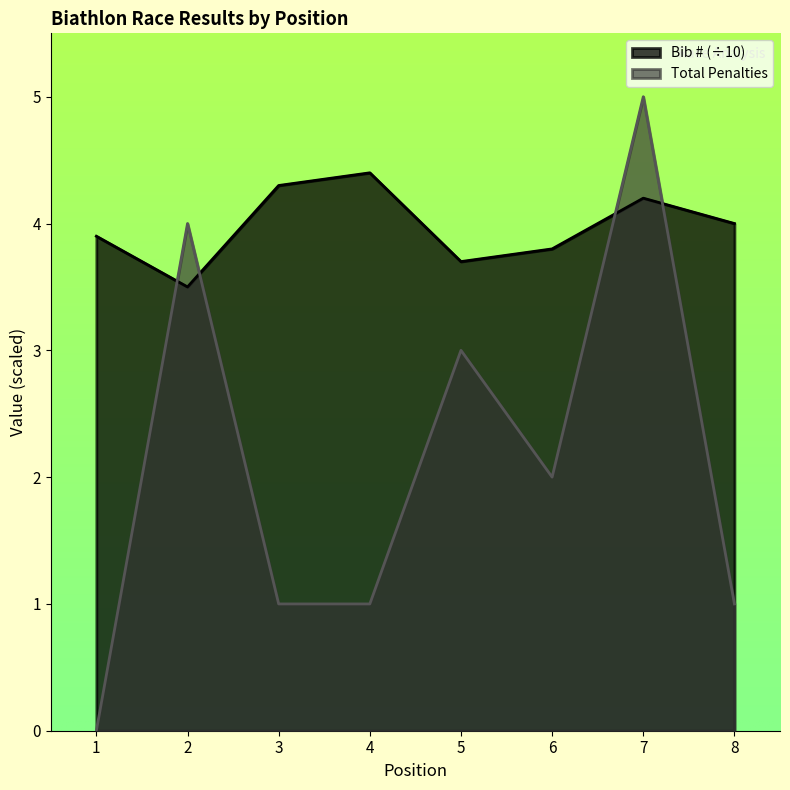

Reading left to right, what are all the values shown in this chart?

Bib #: 1=3.9	2=3.5	3=4.3	4=4.4	5=3.7	6=3.8	7=4.2	8=4.0
Total Penalties: 1=0.0	2=4.0	3=1.0	4=1.0	5=3.0	6=2.0	7=5.0	8=1.0